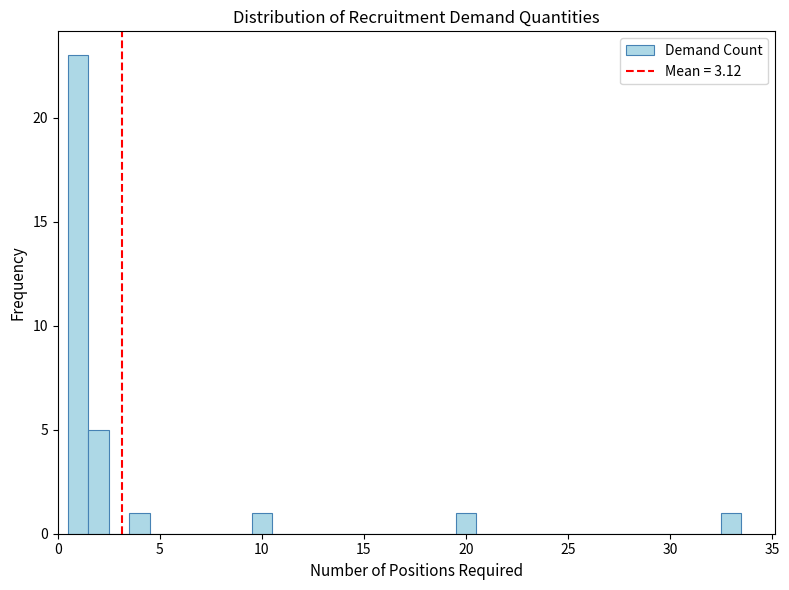

Around what value on the x-axis is the tallest bar? Give the approximate position of its centre, as read against the axis.

1.0